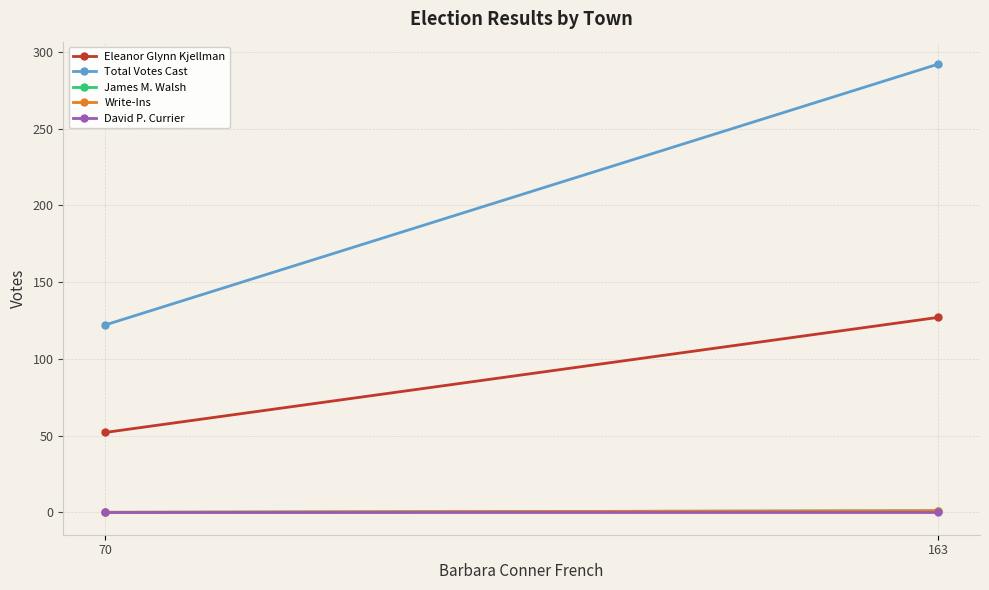

What is the spread (max minus min) of values at 70?

122